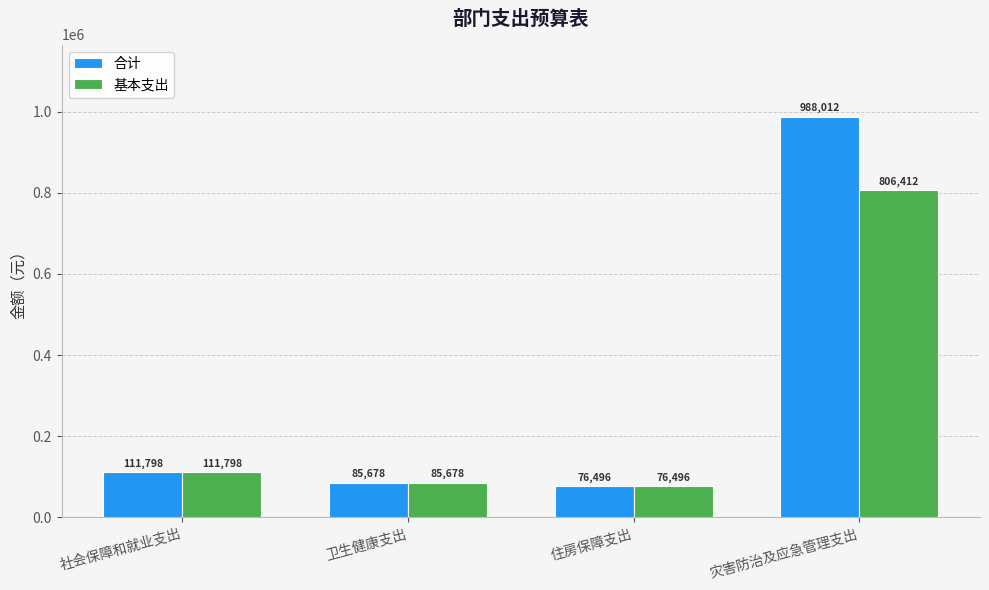

What is the sum of the 合计 values at 卫生健康支出 and 社会保障和就业支出?

197476.1